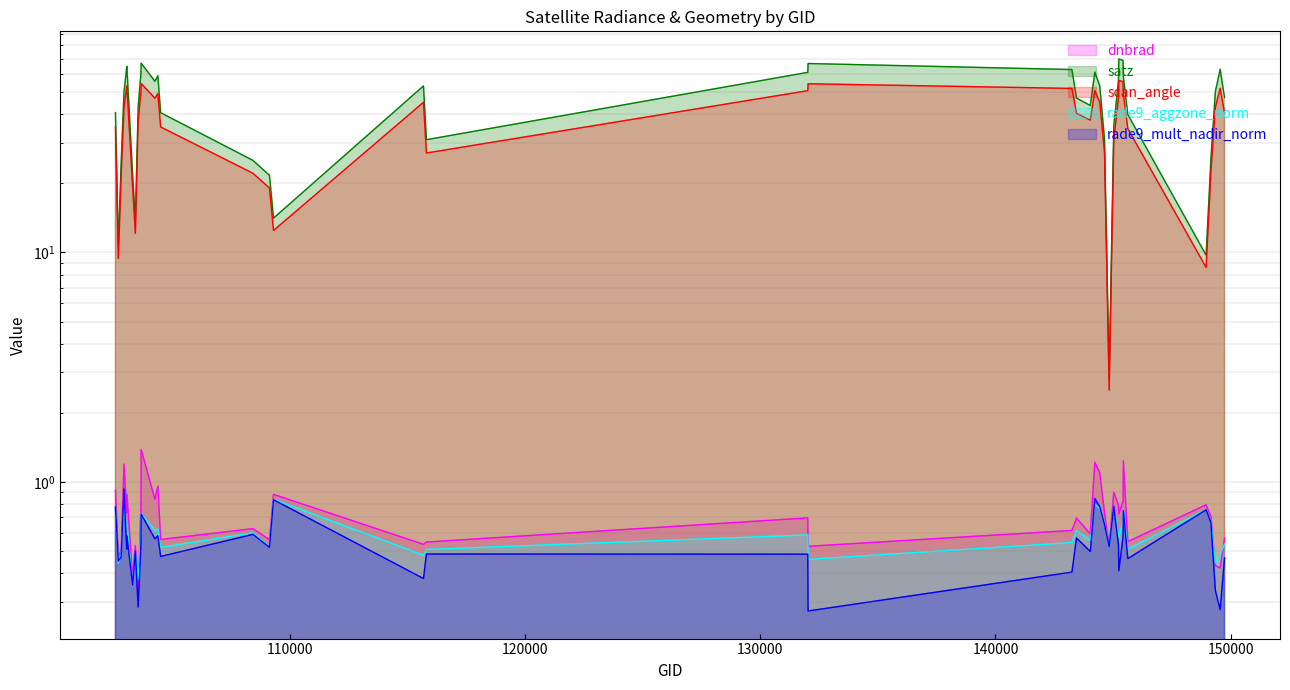

Is the value of rade9_aggzone_norm at 149155 greater than the value of rade9_mult_nadir_norm at 149548?

Yes